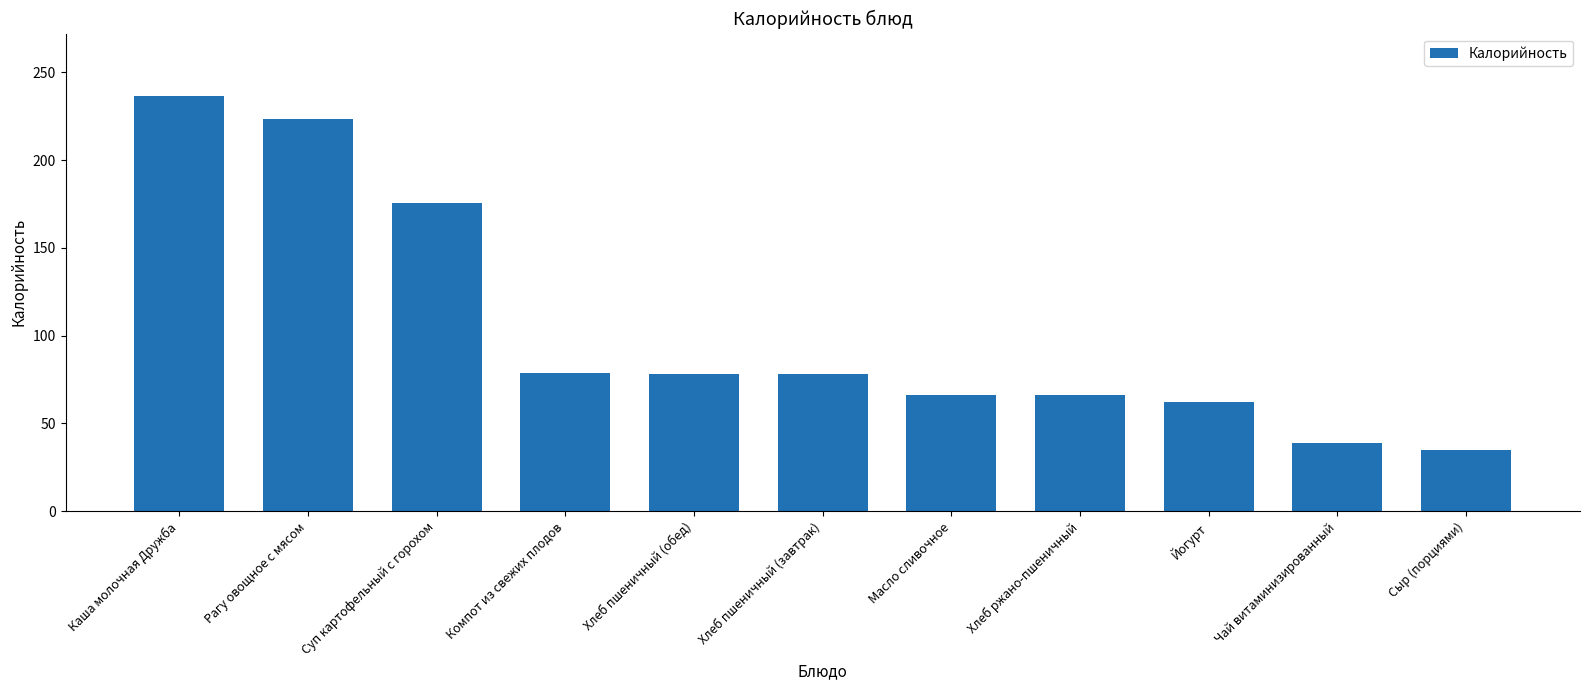

What is the change in value from Суп картофельный с горохом to Сыр (порциями)?

-140.7